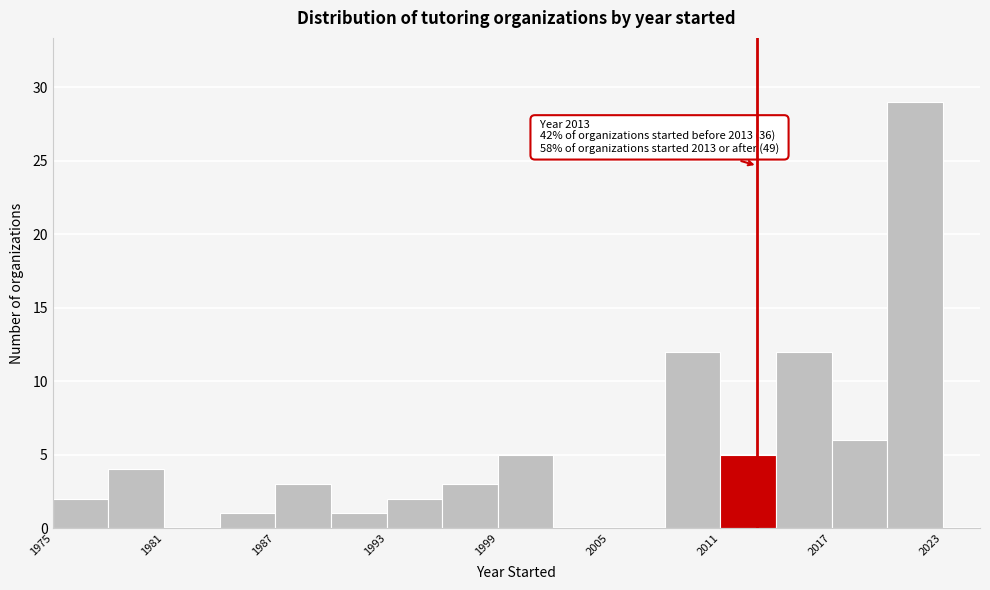

Read against the x-axis, roughly where is the centre of the tallest bar?

2022